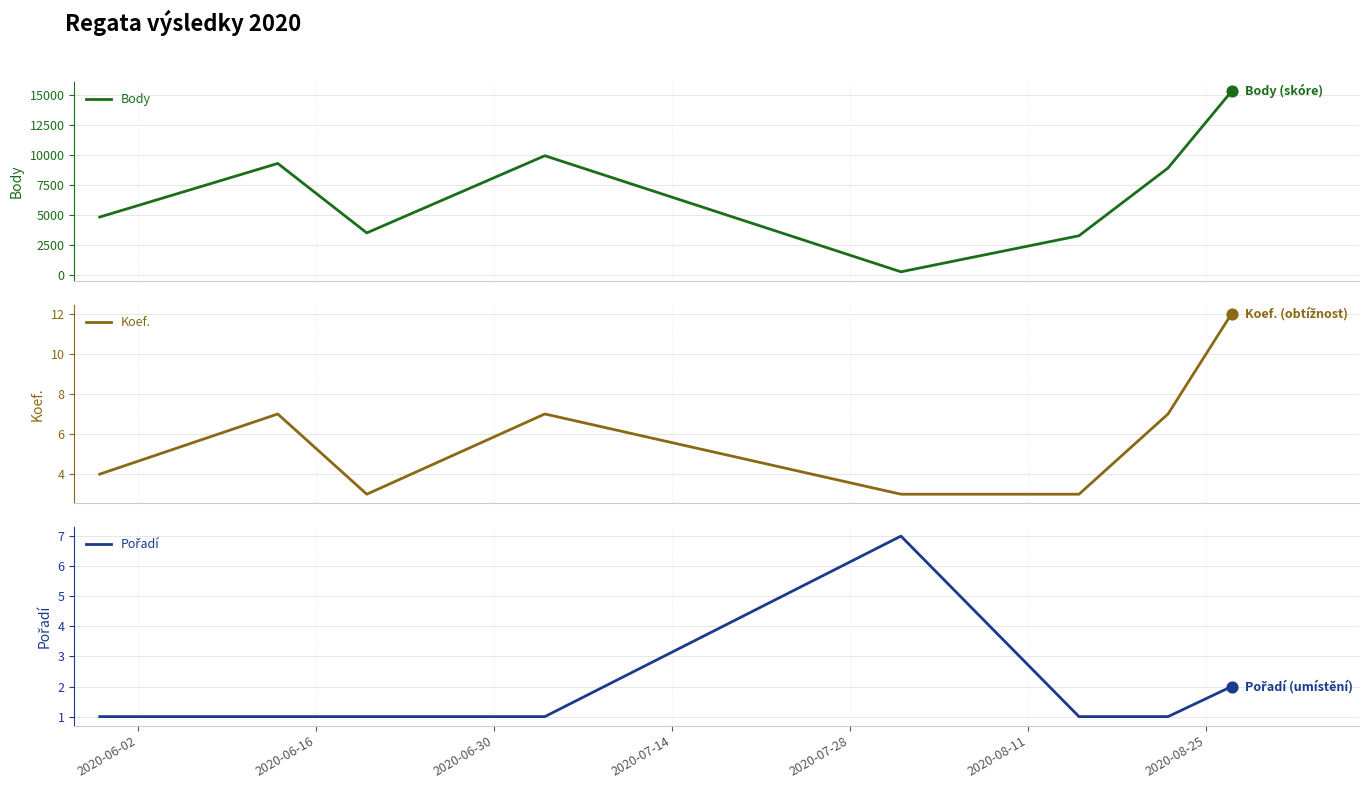

What is the lowest value of the Koef. series?

3